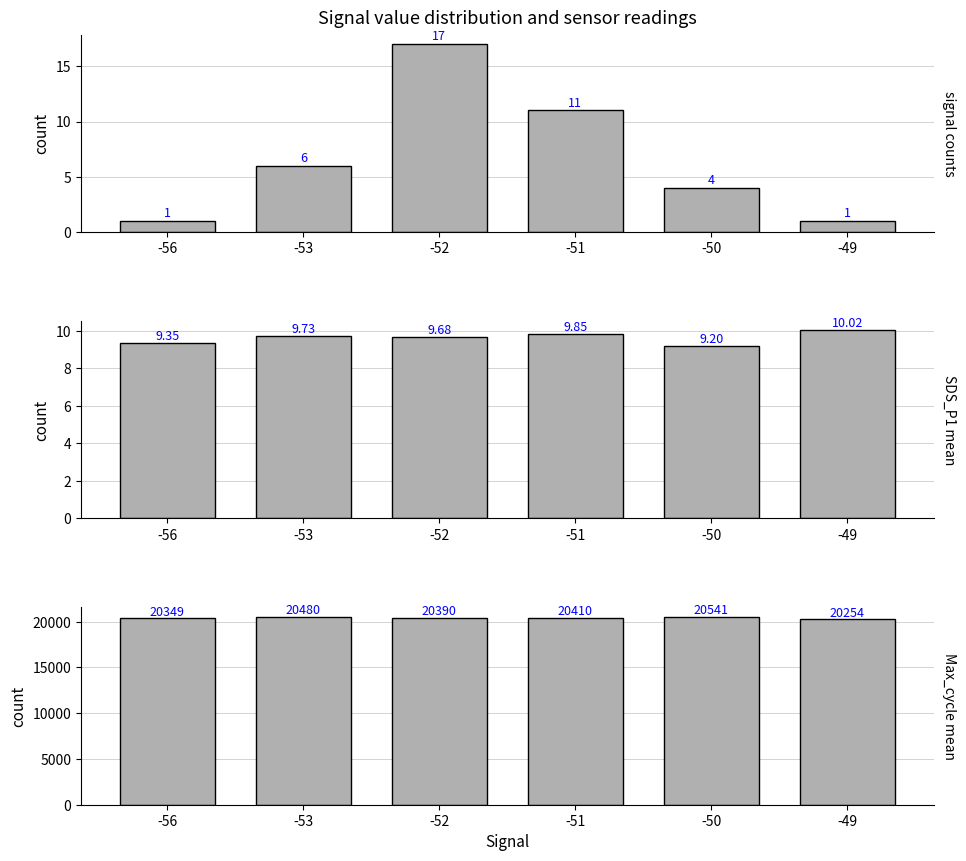

How many data points does each series have?

6